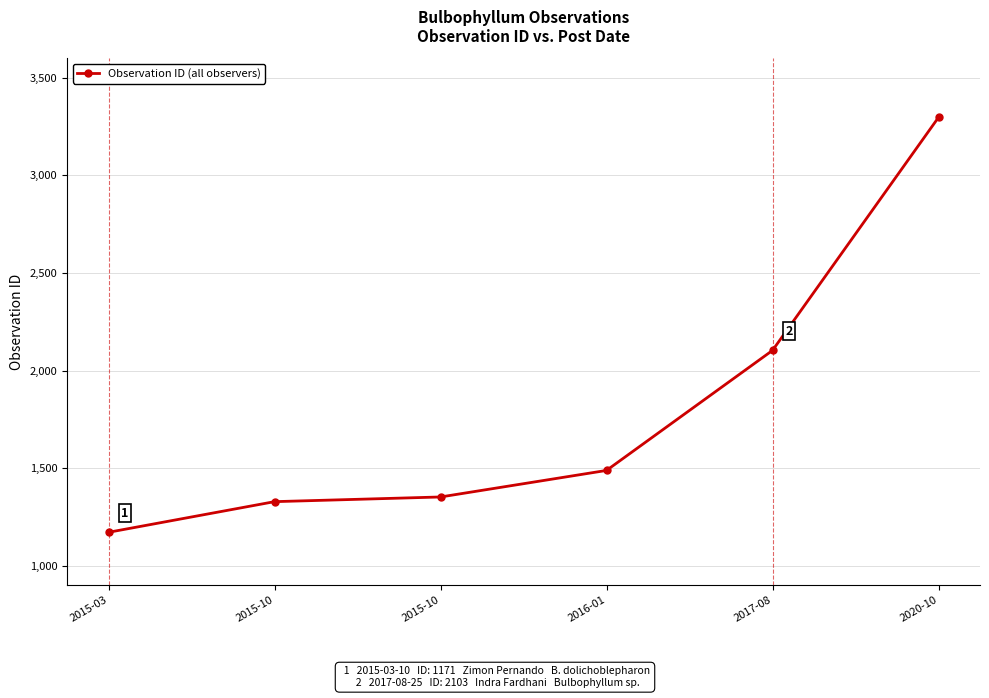

Does the chart have visible grid lines?

Yes